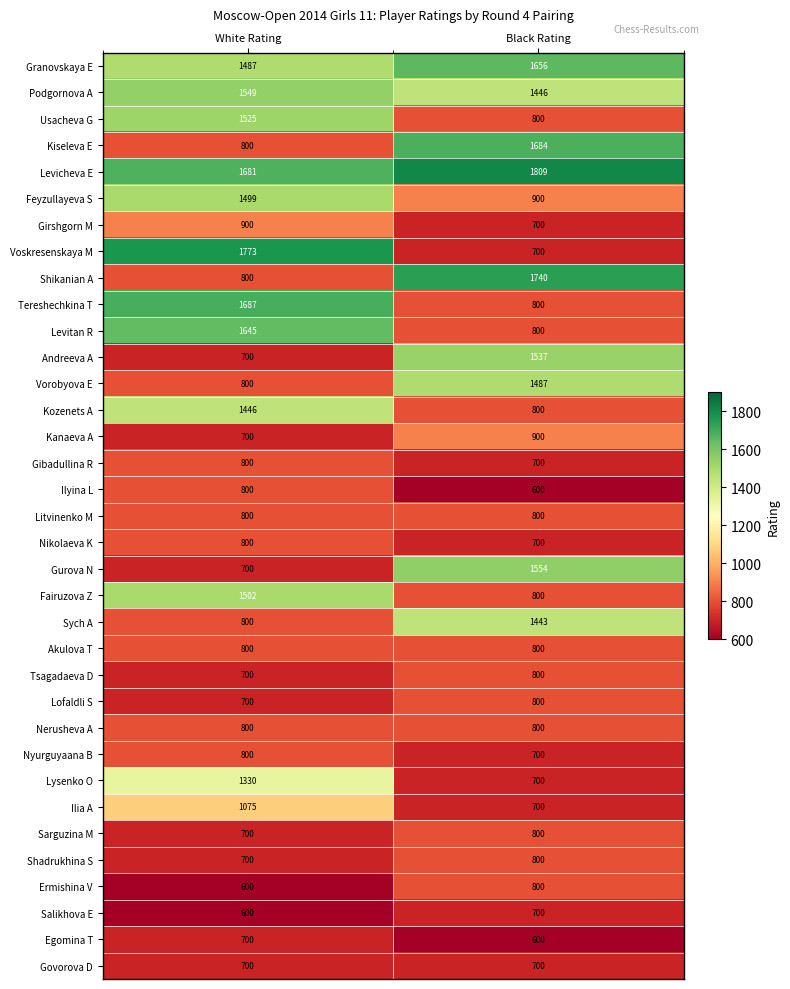

What is the maximum value for Kozenets A?

1446